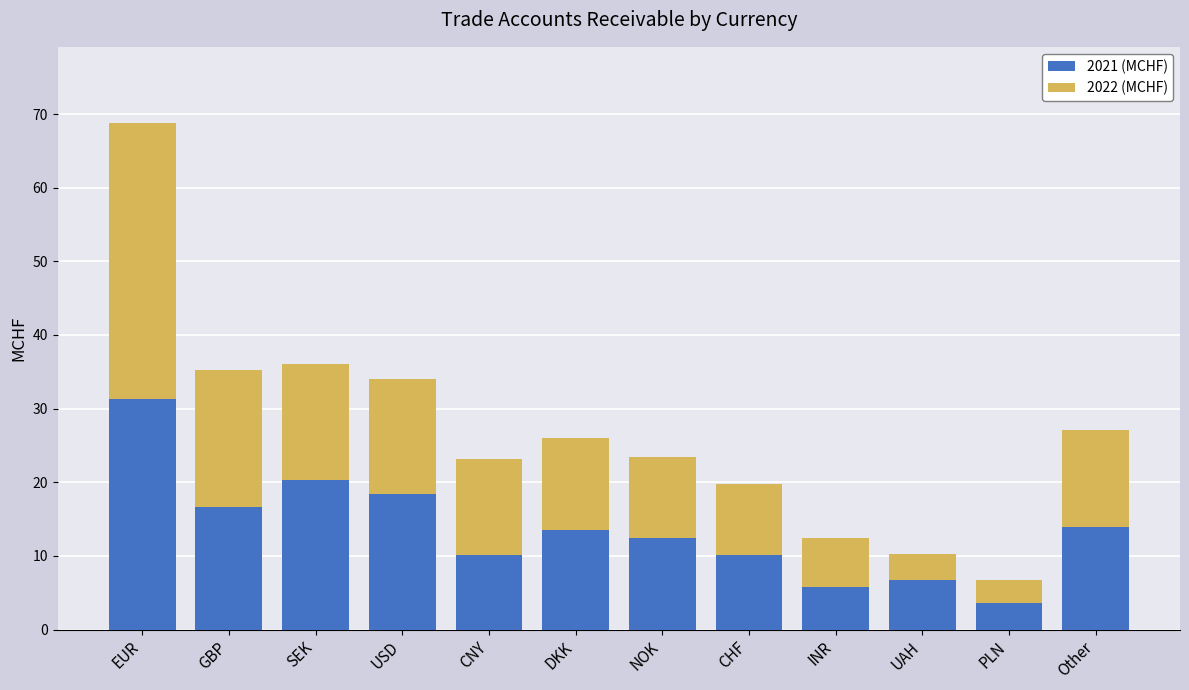

At which category is the sum across all series the highest?

EUR